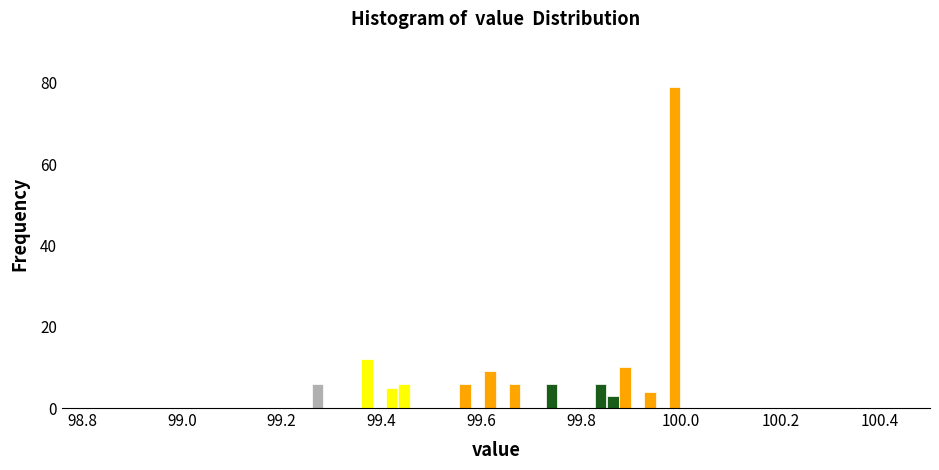

Read against the x-axis, roughly where is the centre of the tallest bar?

99.98